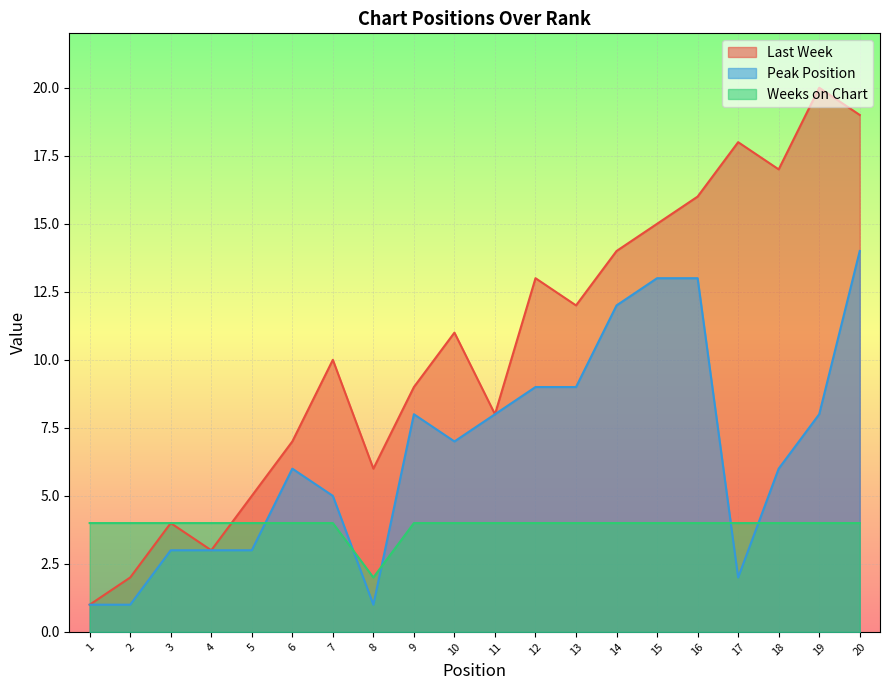

Reading right to left, what are all the values shown in this chart?

Last Week: 20=19	19=20	18=17	17=18	16=16	15=15	14=14	13=12	12=13	11=8	10=11	9=9	8=6	7=10	6=7	5=5	4=3	3=4	2=2	1=1
Peak Position: 20=14	19=8	18=6	17=2	16=13	15=13	14=12	13=9	12=9	11=8	10=7	9=8	8=1	7=5	6=6	5=3	4=3	3=3	2=1	1=1
Weeks on Chart: 20=4	19=4	18=4	17=4	16=4	15=4	14=4	13=4	12=4	11=4	10=4	9=4	8=2	7=4	6=4	5=4	4=4	3=4	2=4	1=4